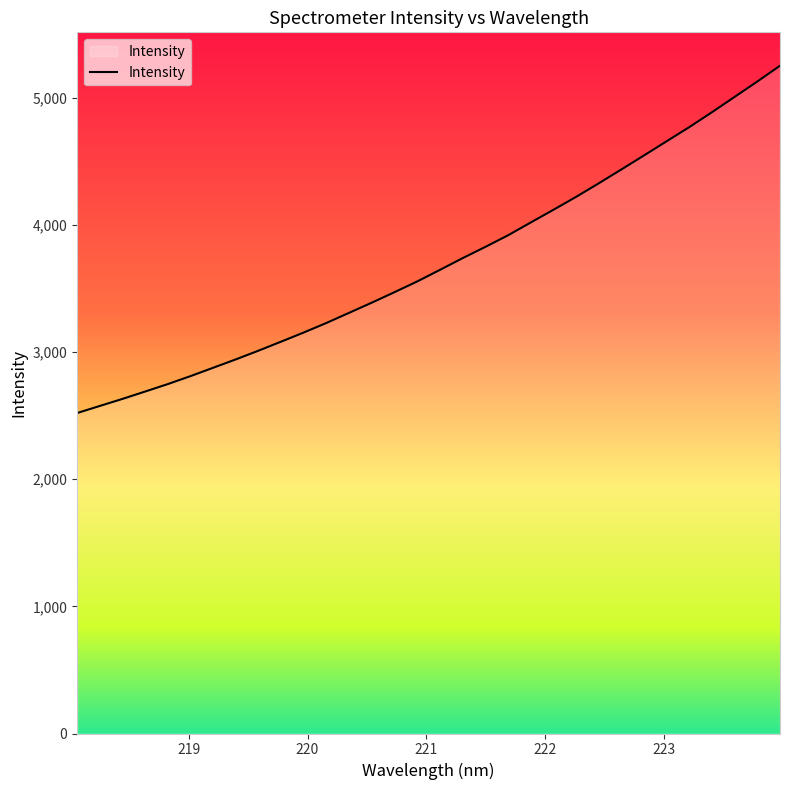

What is the greatest value displayed?

5250.8